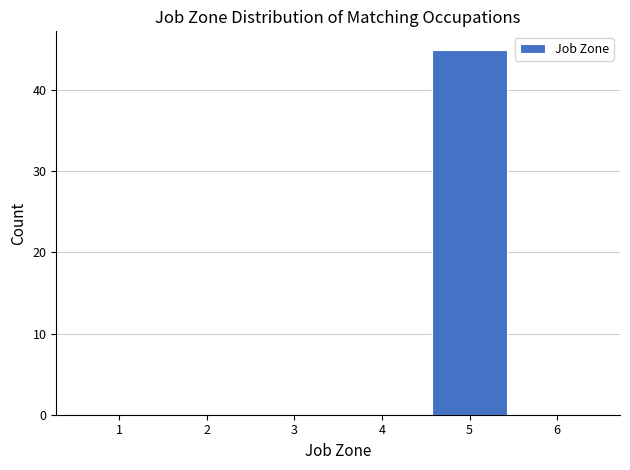

Reading left to right, transcribe this chart: for each bar, give the range it covers on the x-axis and its height. The values are not printed on the chart, so give them approximately, as read against the axis.

0.5 to 1.5: 0
1.5 to 2.5: 0
2.5 to 3.5: 0
3.5 to 4.5: 0
4.5 to 5.5: 45
5.5 to 6.5: 0